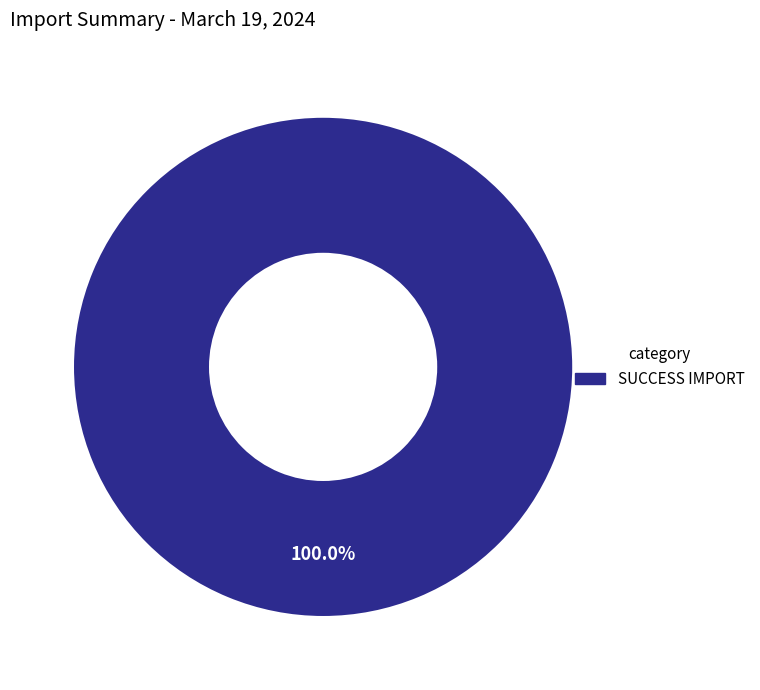

Which category accounts for the majority?

SUCCESS IMPORT